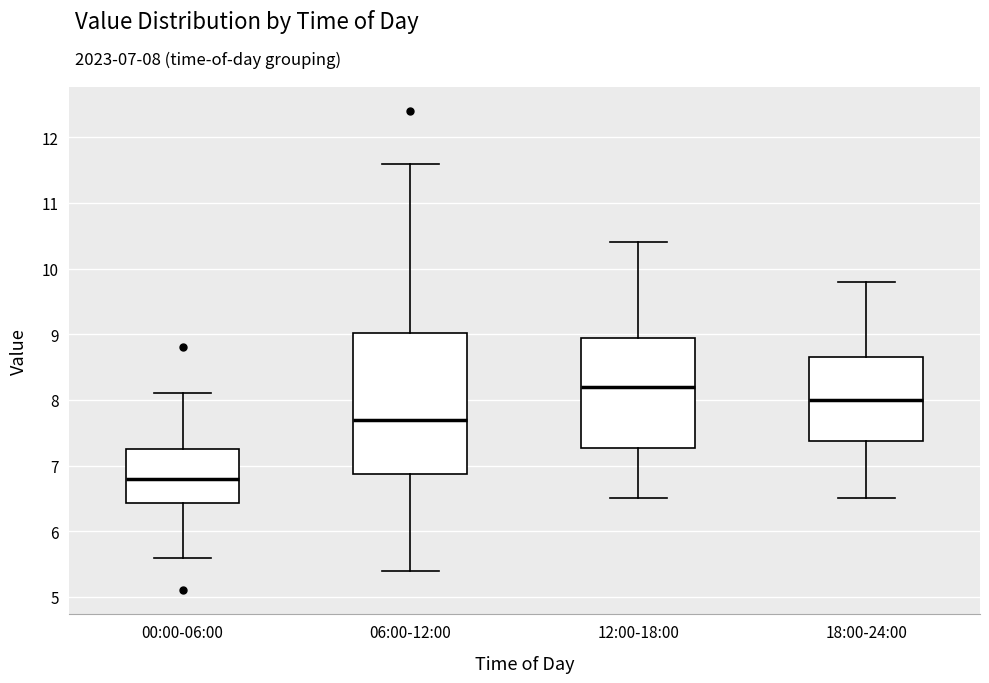

Which box is the tallest, from its lower edge to its upper edge?

06:00-12:00